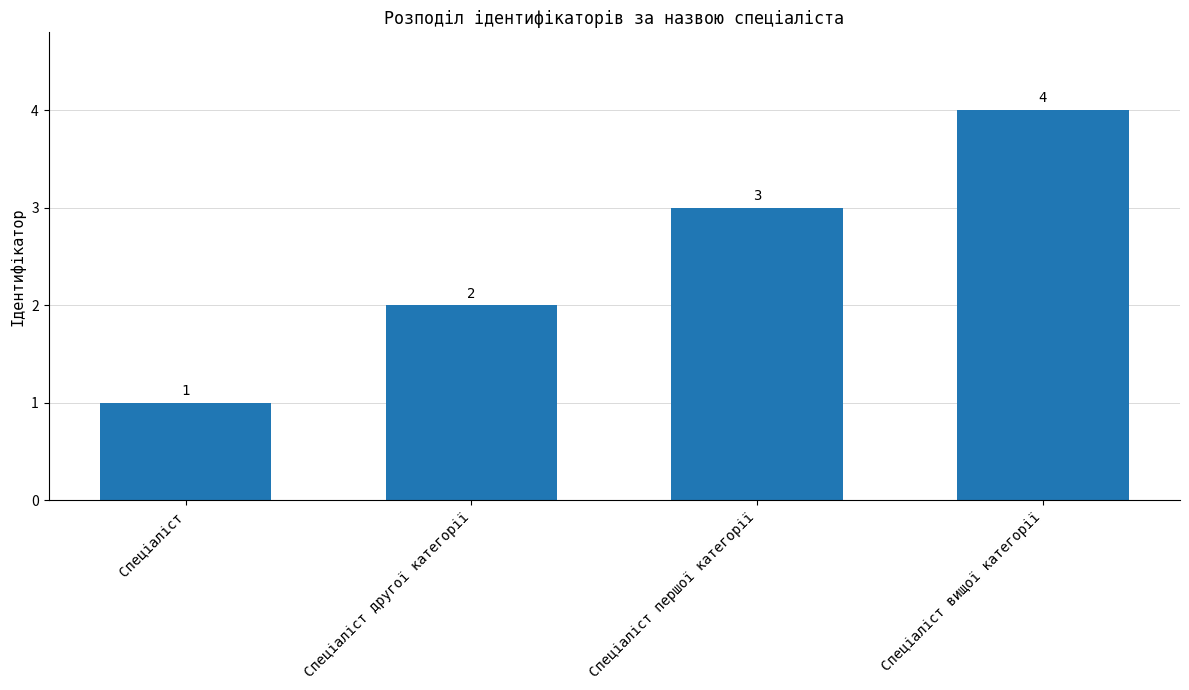

What is the sum of the values at Спеціаліст другої категорії and Спеціаліст?

3